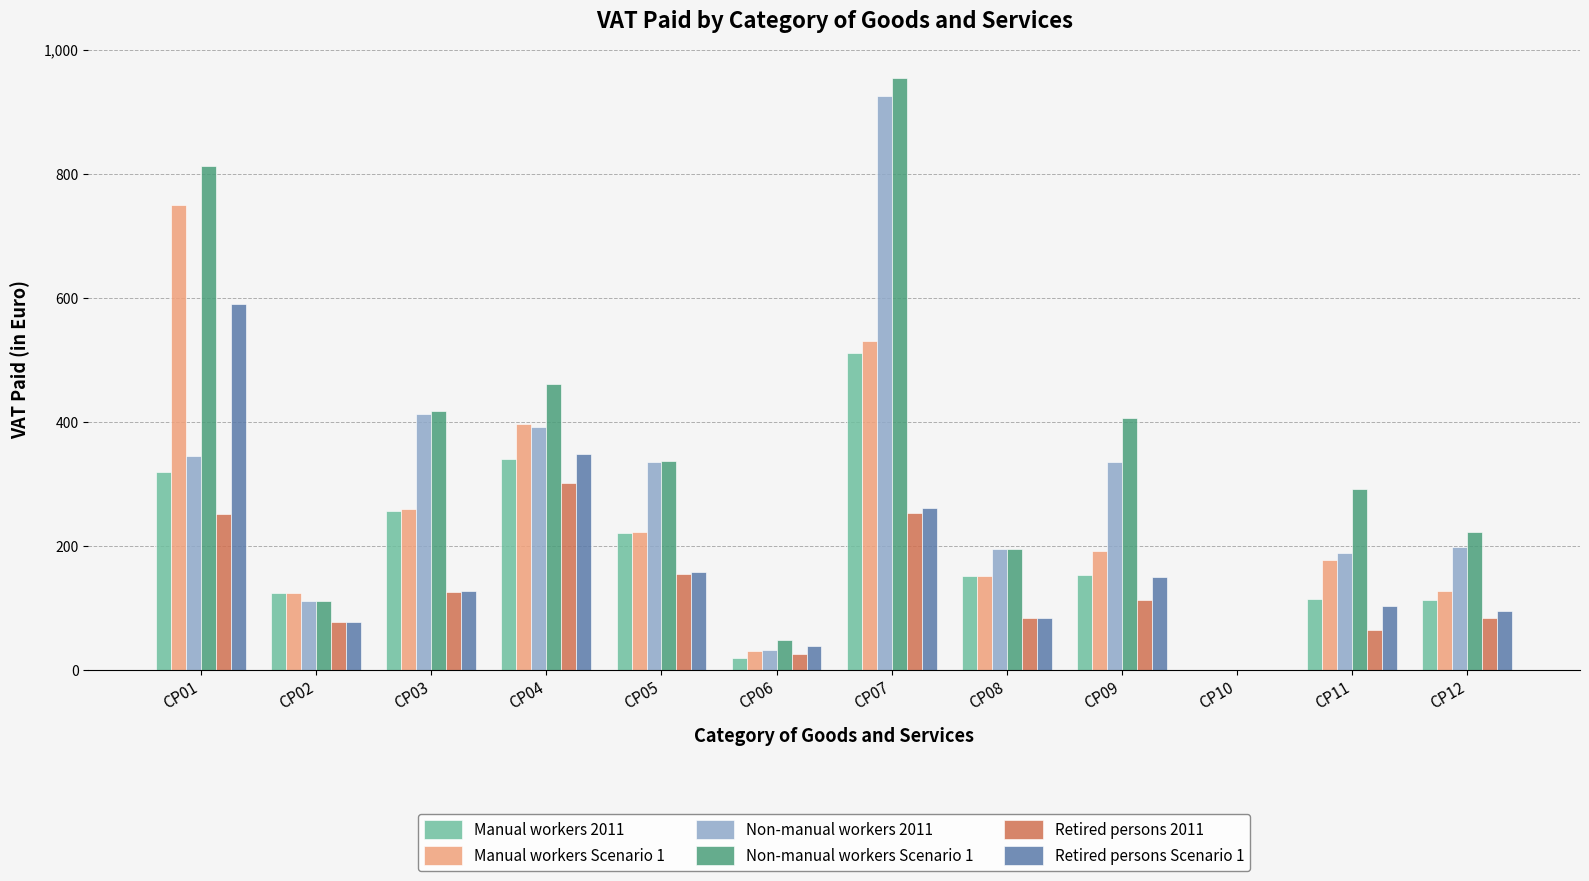

What is the highest value of the Non-manual workers 2011 series?

926.3